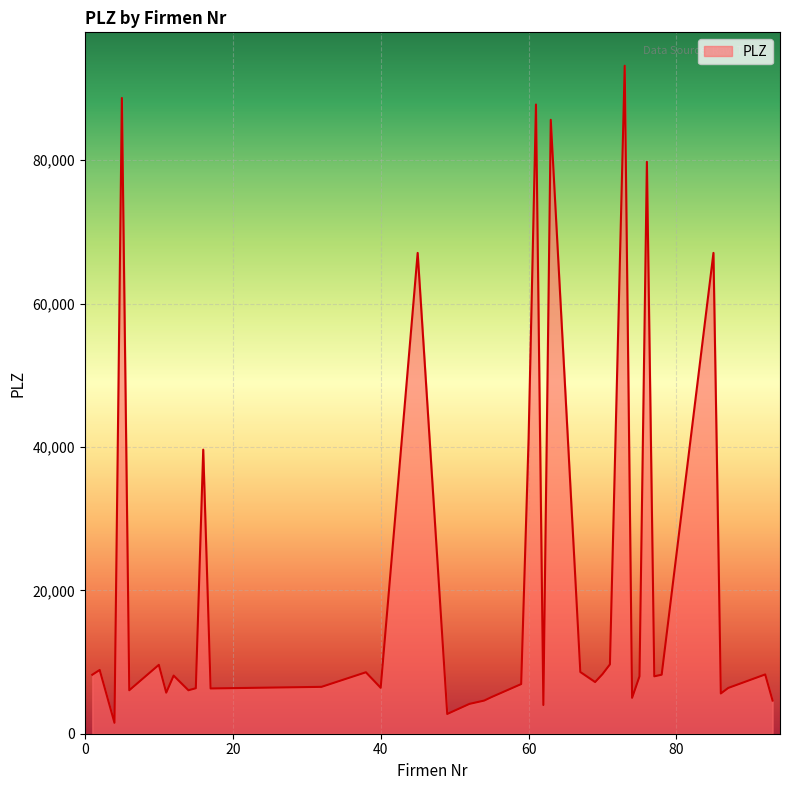

What is the difference between the maximum and minimum values?

91638